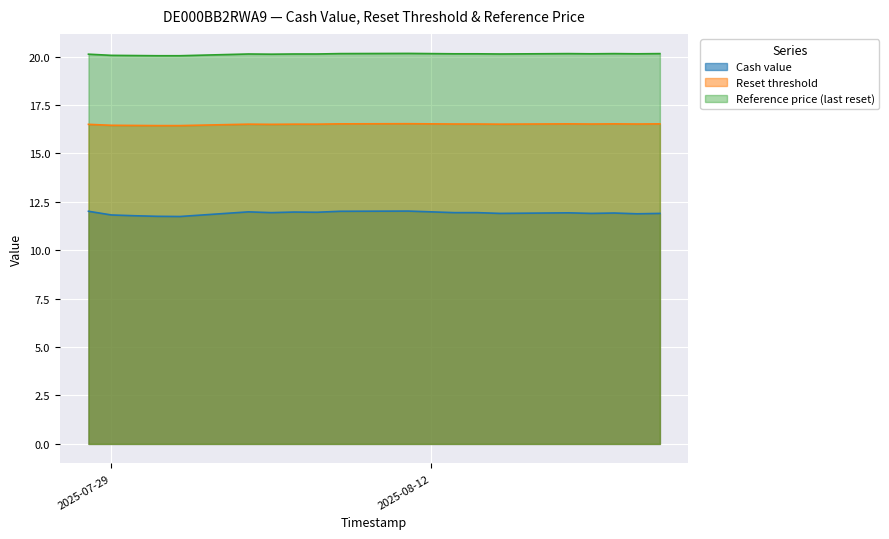

What is the label of the 20th point from the left?

2025-08-22